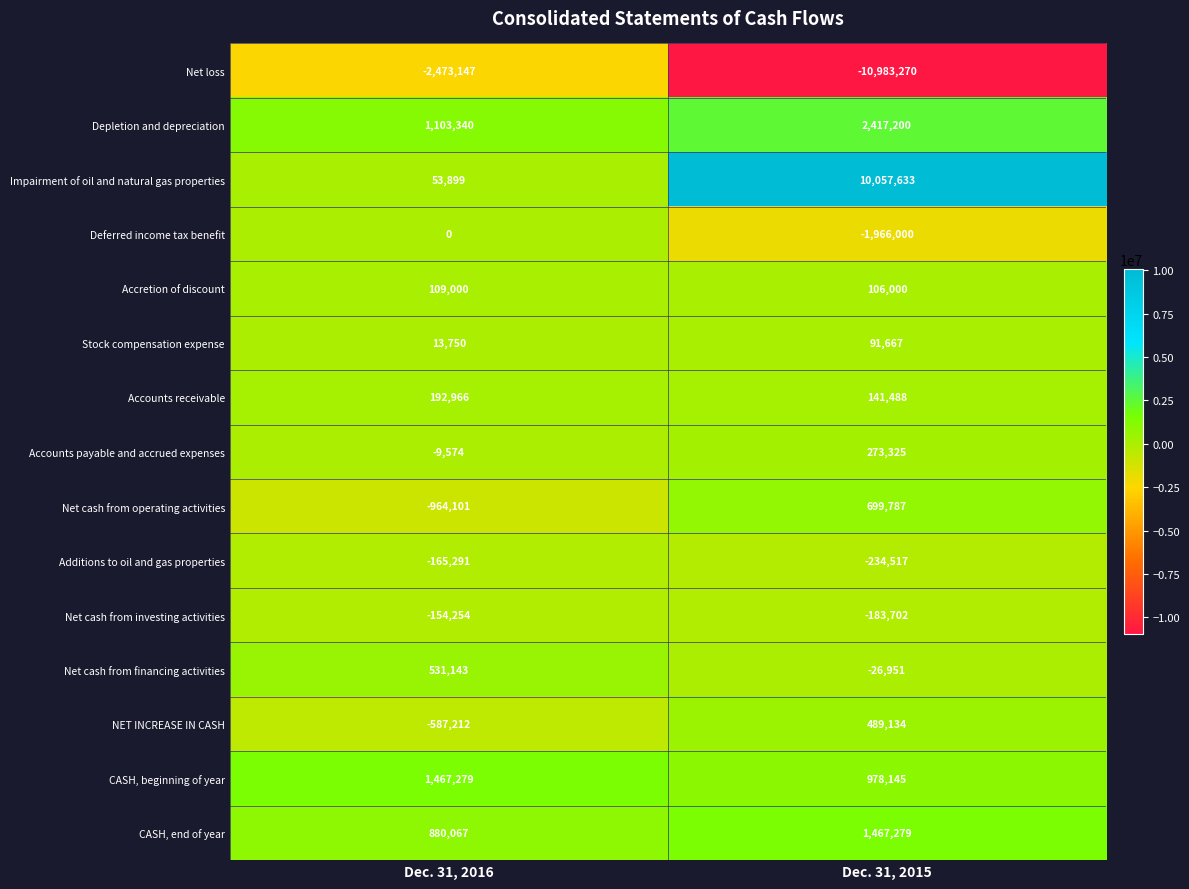

What is the spread (max minus min) of values at Dec. 31, 2016?

3940426